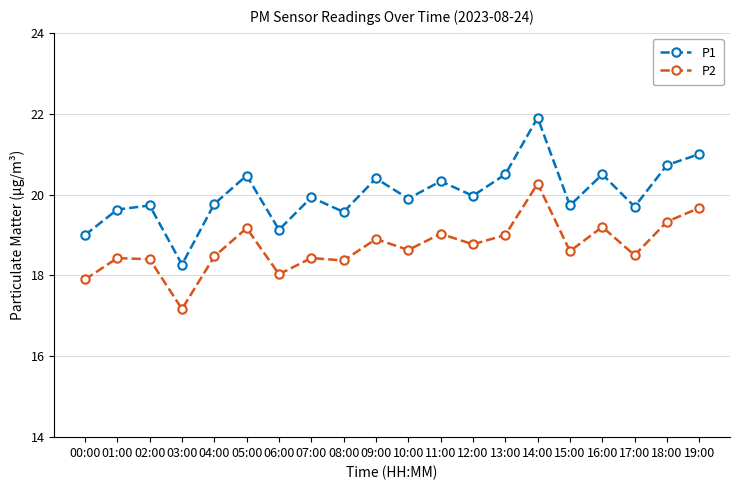

What is the difference between the P2 values at 16:00 and 13:00?

0.2